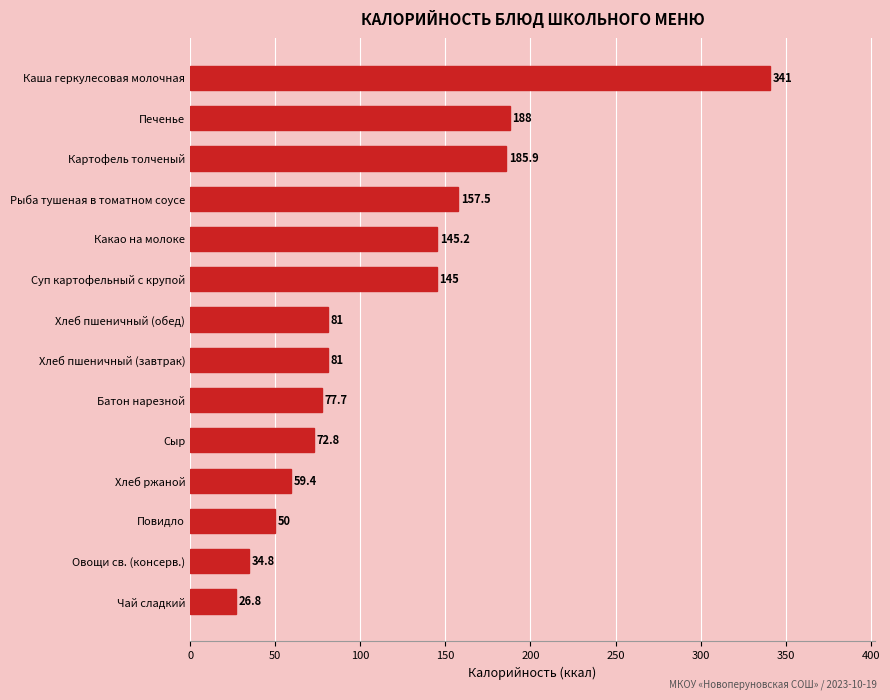

What is the change in value from Сыр to Хлеб пшеничный (обед)?

+8.2